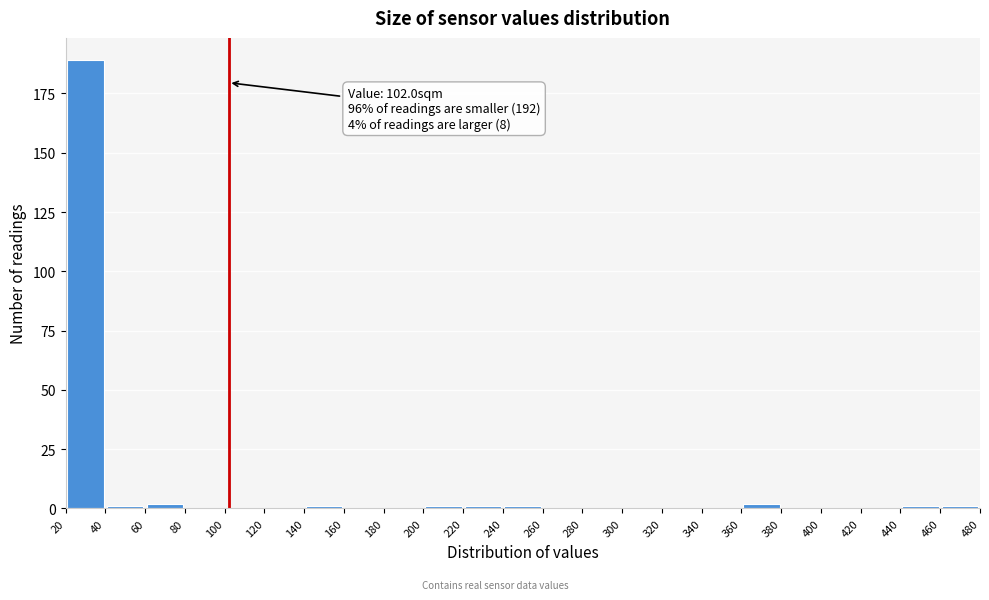

Over which range of the x-axis is the bar tallest?

20 to 40